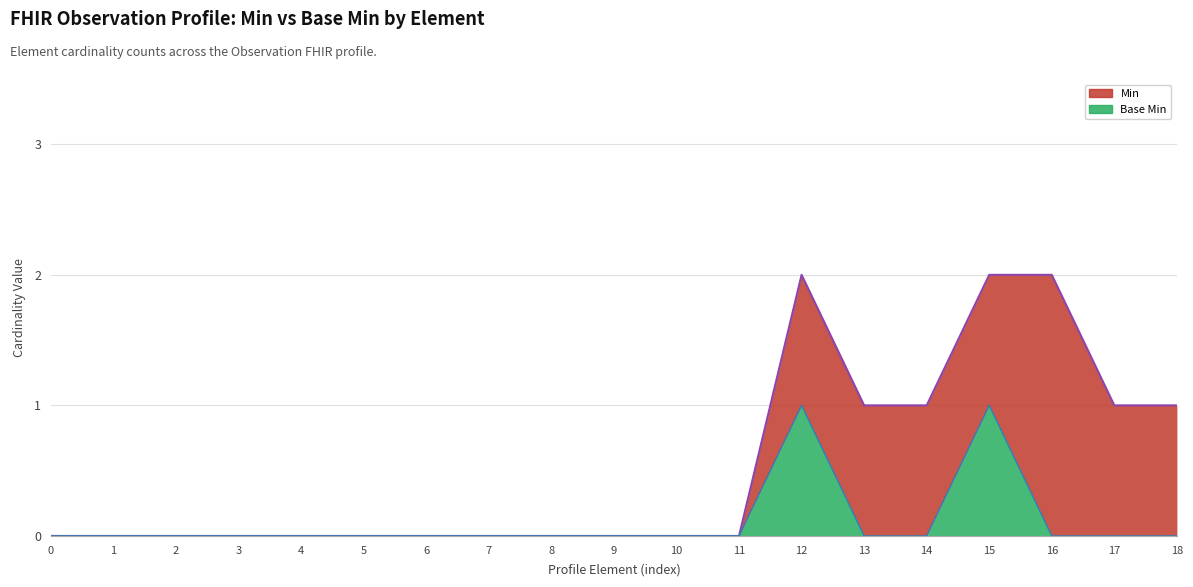

How many values are between 0 and 1?

19